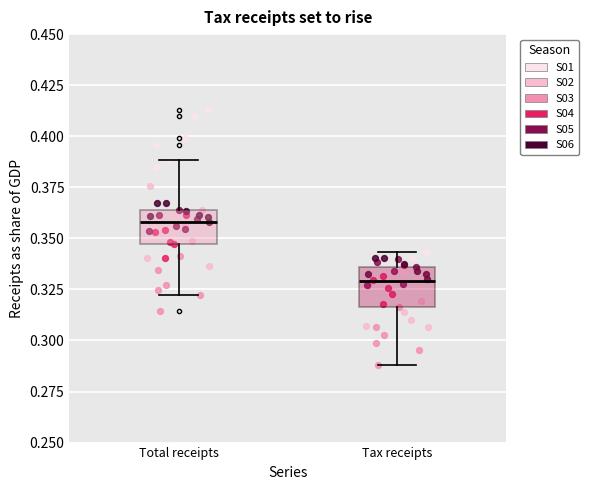

Where is the upper edge of the box for Tax receipts on the y-axis? The values are not printed on the chart, so give them approximately, as read against the axis.

0.335